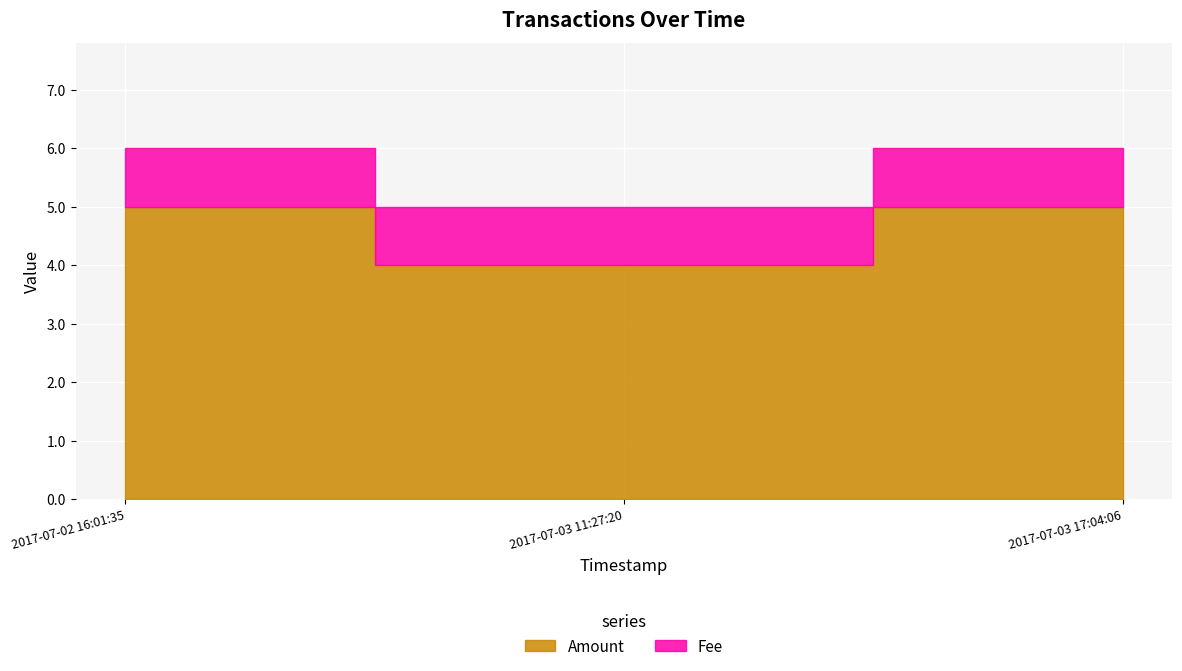

What is the label of the 2nd point from the right?

2017-07-03 11:27:20